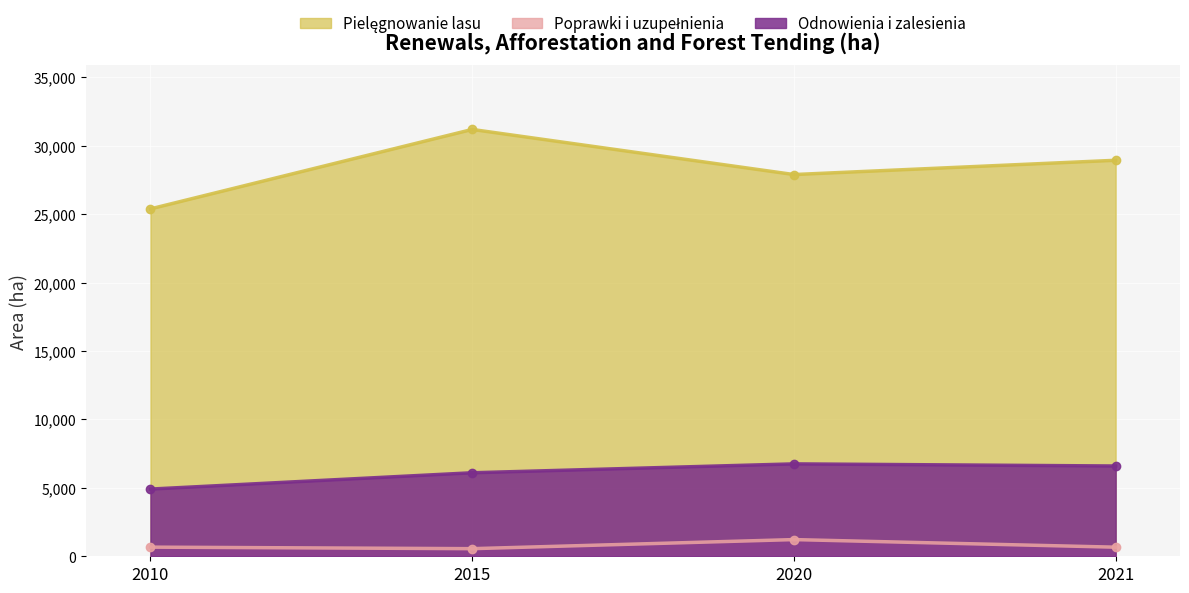

How many lines are shown in the chart?

3